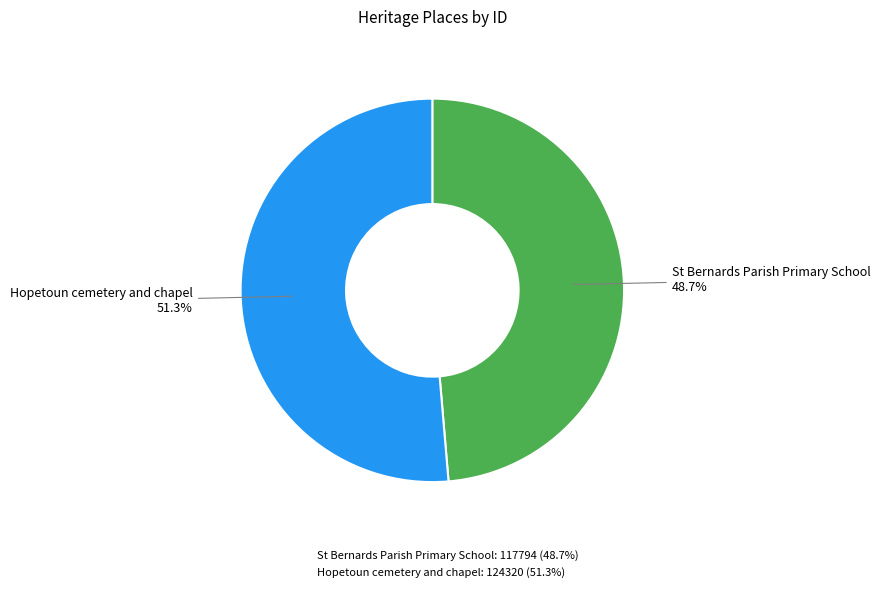

Does any single category account for the majority?

Yes